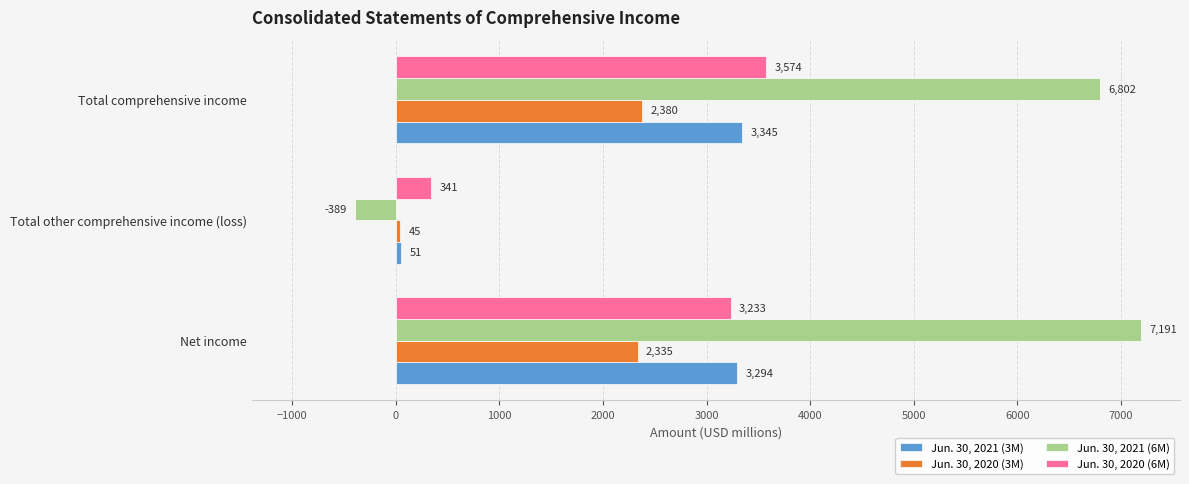

Which series has the widest spread of values?

Jun. 30, 2021 (6M)